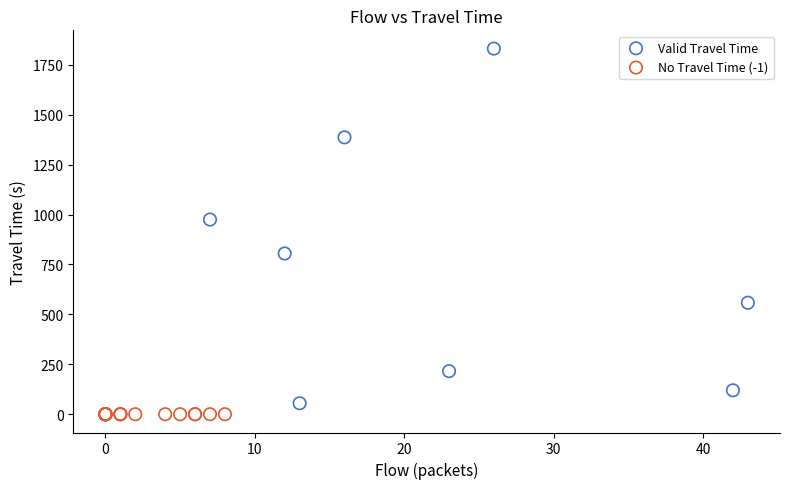

Which series contains the highest Y value?

Valid Travel Time